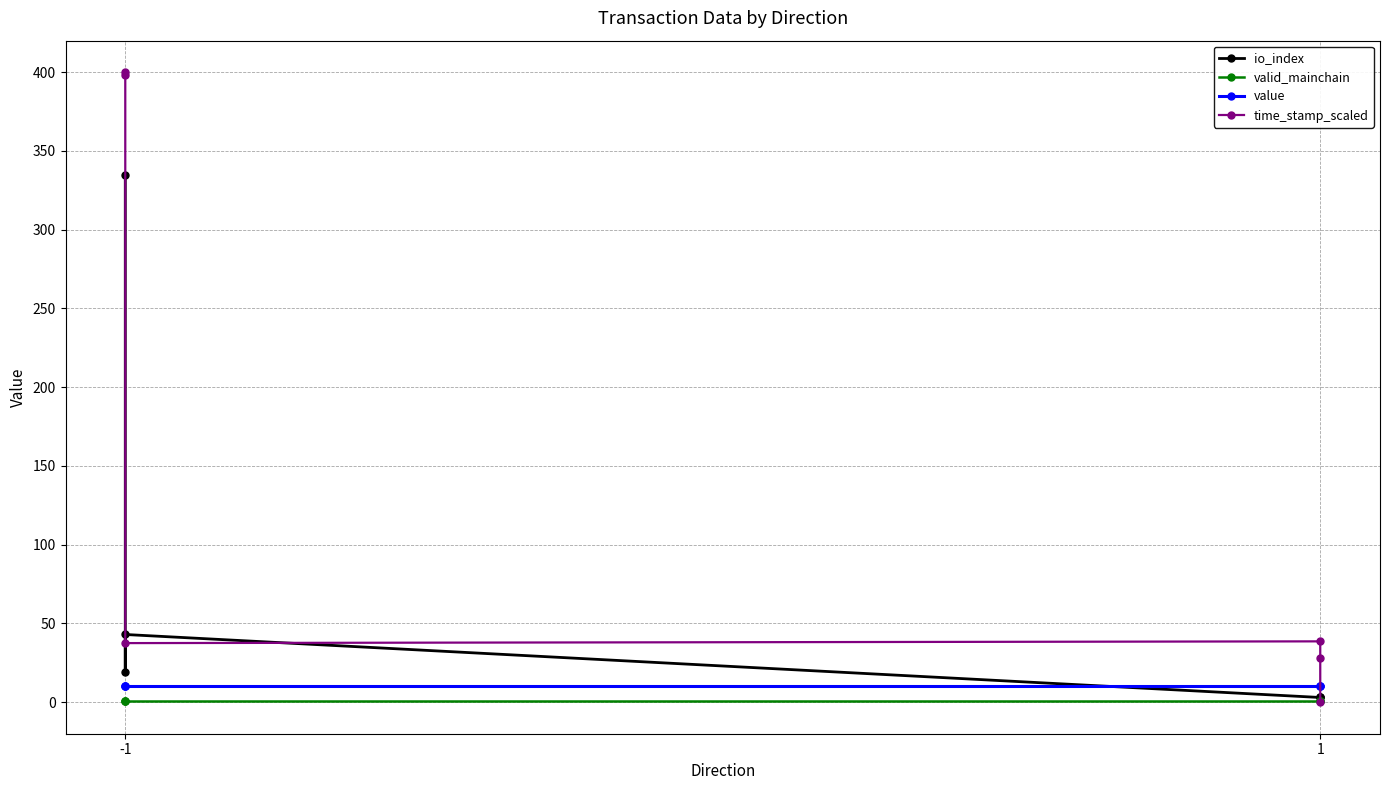

Reading right to left, transcribe all the data shown in this chart.

io_index: 3.0	3.0	3.0	43.0	19.0	335.0
valid_mainchain: 1.0	1.0	1.0	1.0	1.0	1.0
value: 10.5	10.5	10.5	10.5	10.5	10.5
time_stamp_scaled: 0.0	28.0	38.6	37.5	398.1	400.0